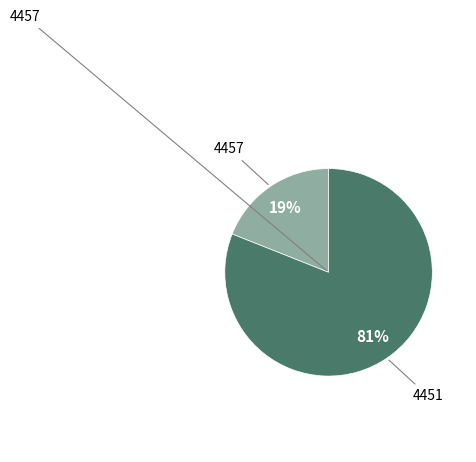

How many segments does this pie chart have?

2